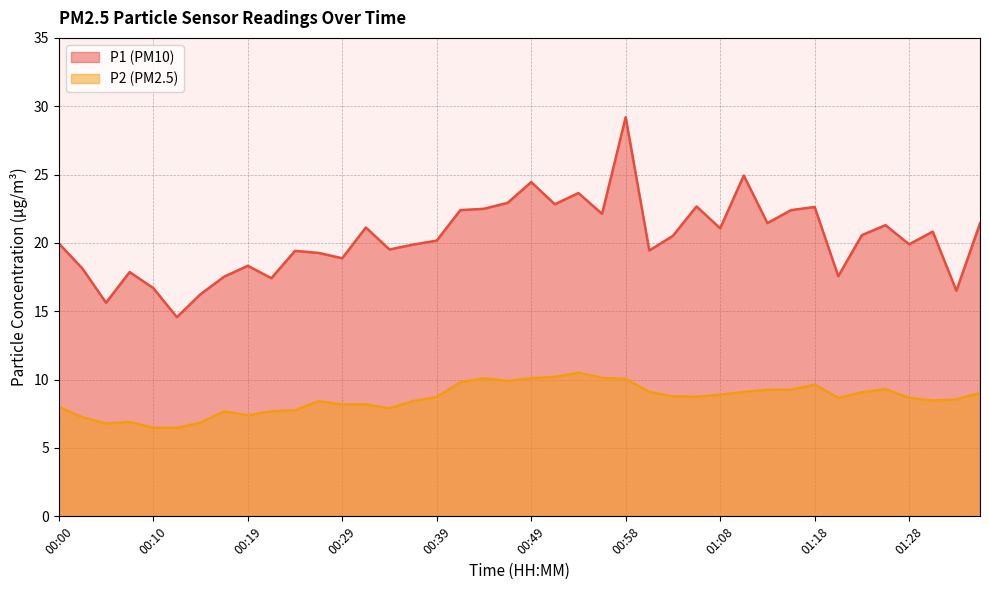

List the series in order of their overall mean, highest first.

P1 (PM10), P2 (PM2.5)